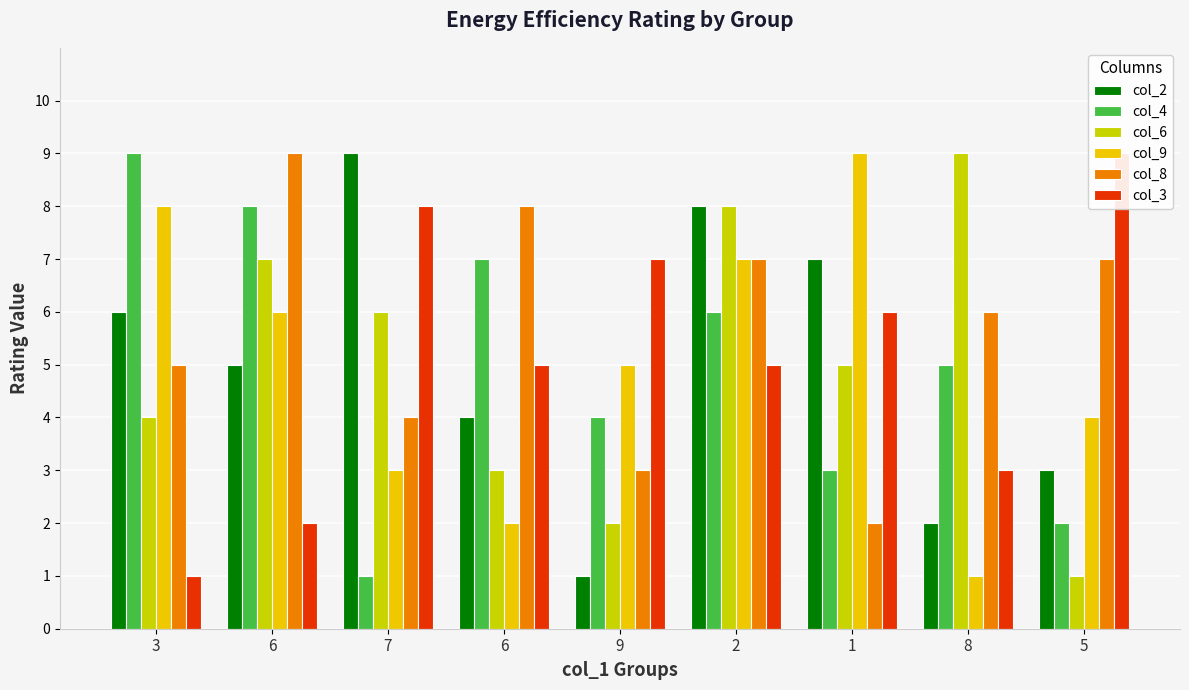

What is the spread (max minus min) of values at 3?

8